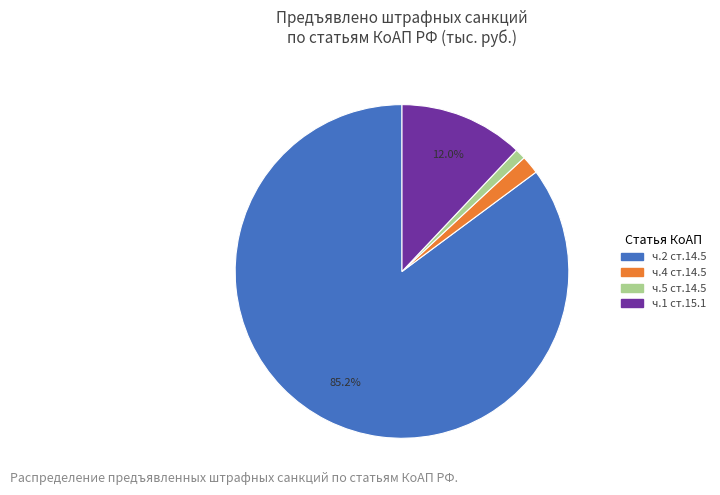

How much of the chart is everything except ч.2 ст.14.5?

14.8%